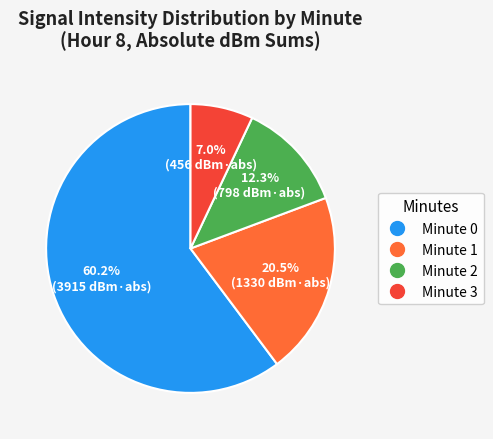

Which has a higher value, Minute 0 or Minute 2?

Minute 0